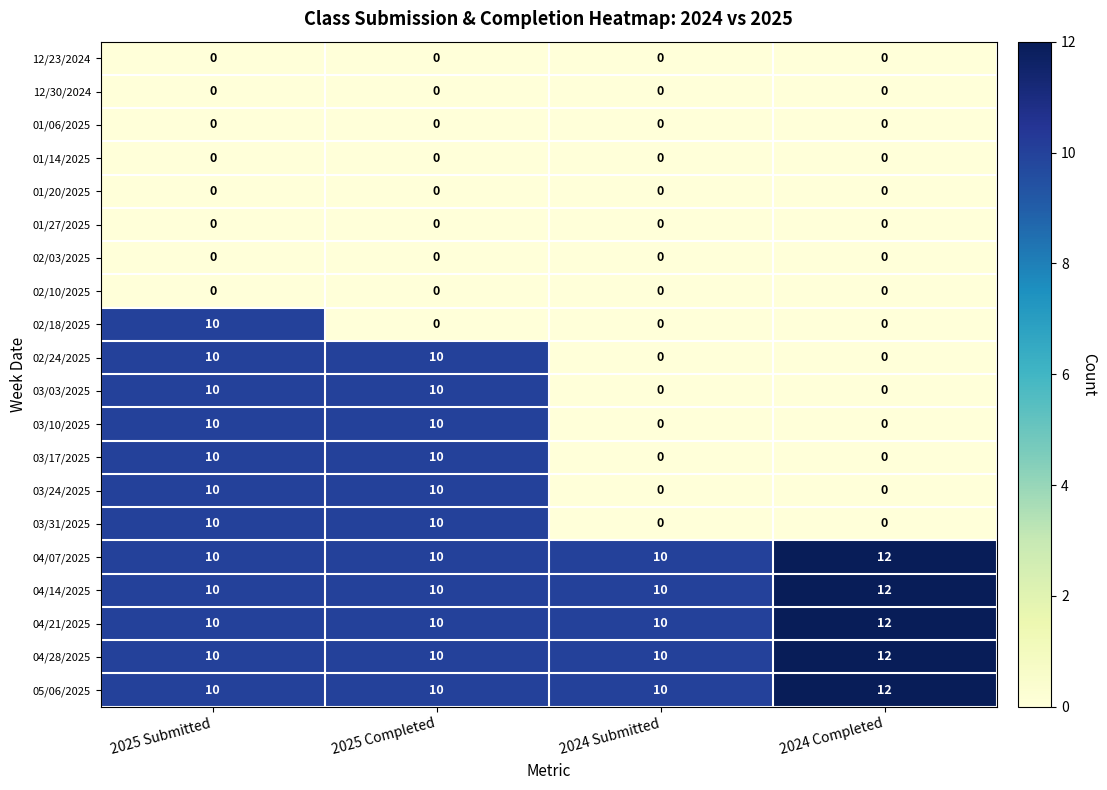

How many values in 02/18/2025 are above zero?

1